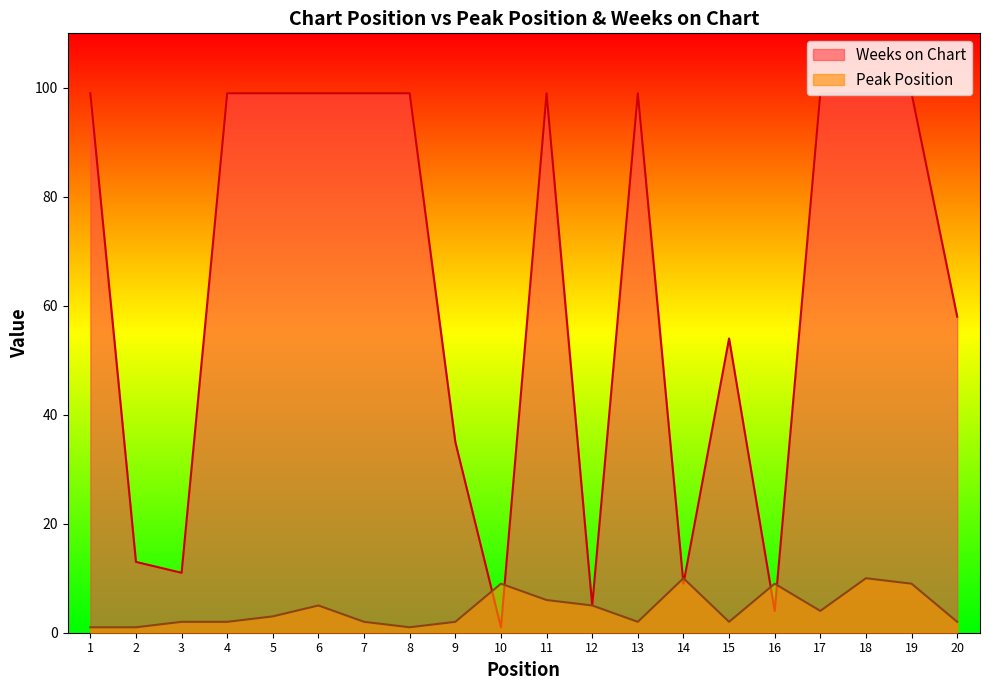

What is the total value across all series at 9?

37